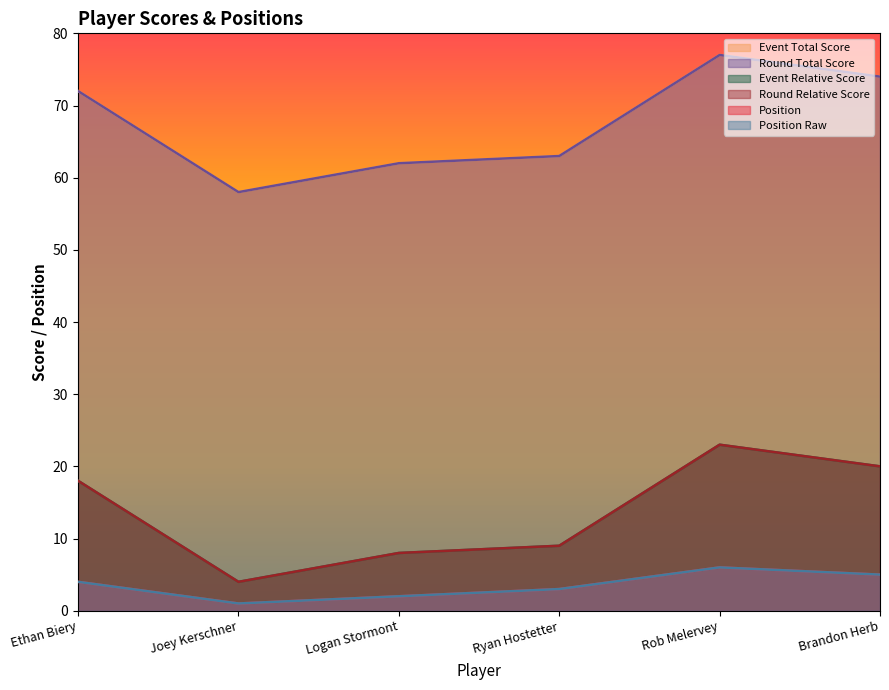

What position from the left is Logan Stormont?

3